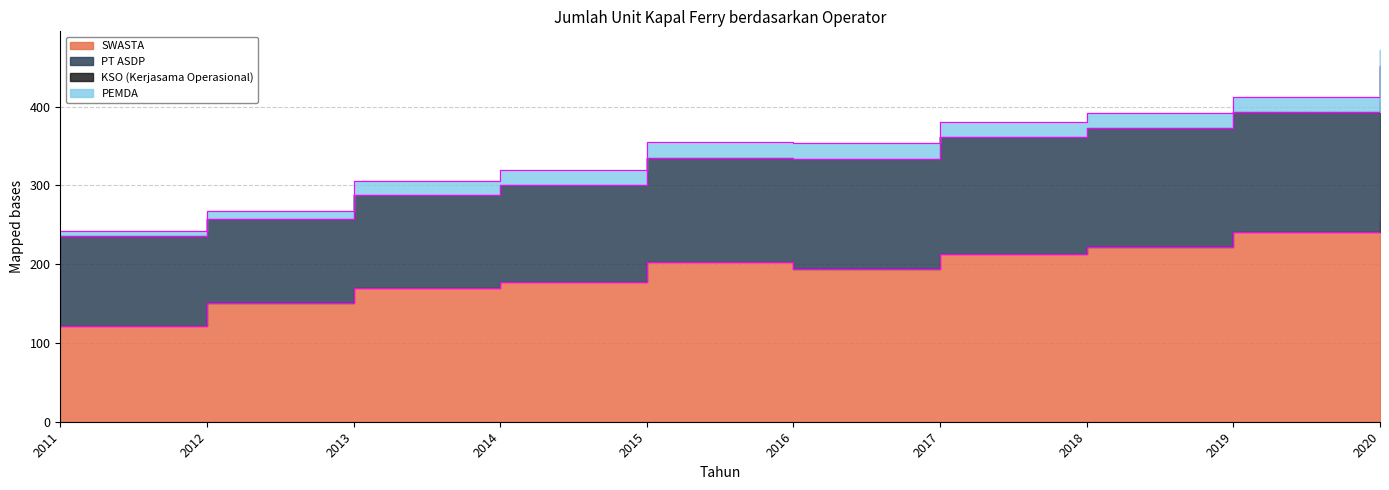

How many distinct data groups are displayed?

4